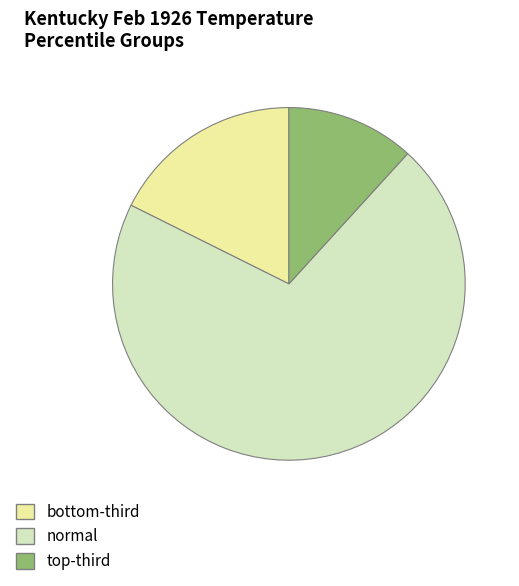

Which slice is the smallest?

top-third